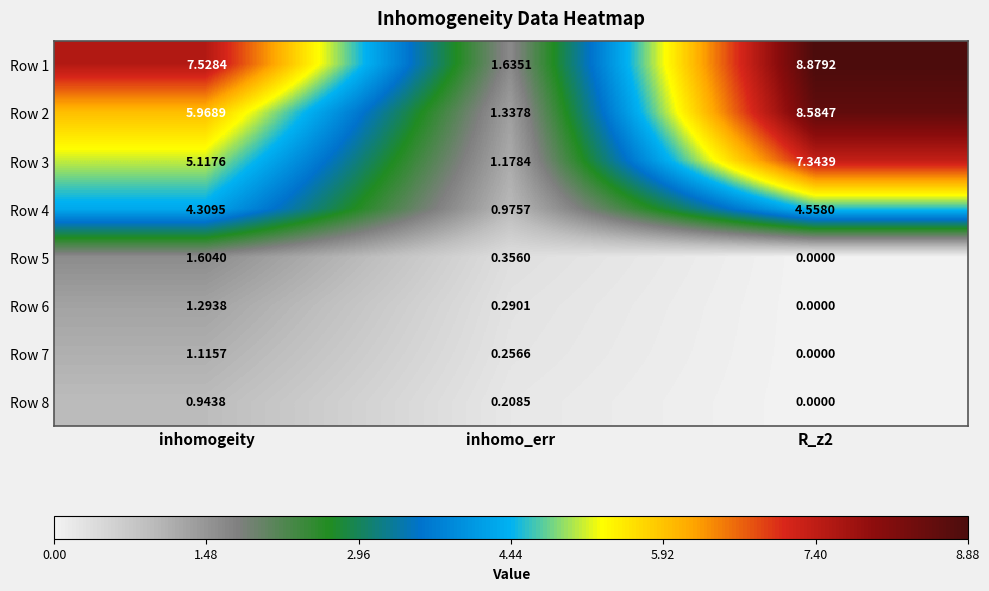

At which label does Row 2 first exceed 5?

inhomogeity